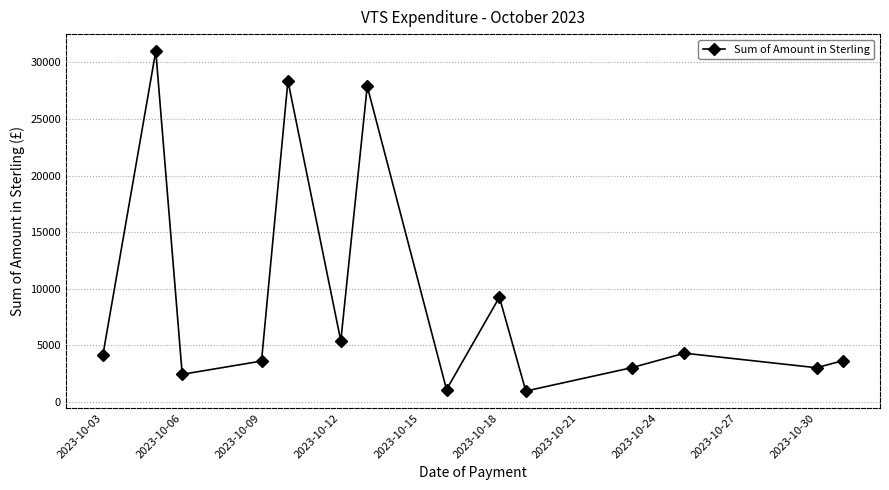

What is the sum of all values?

128319.9